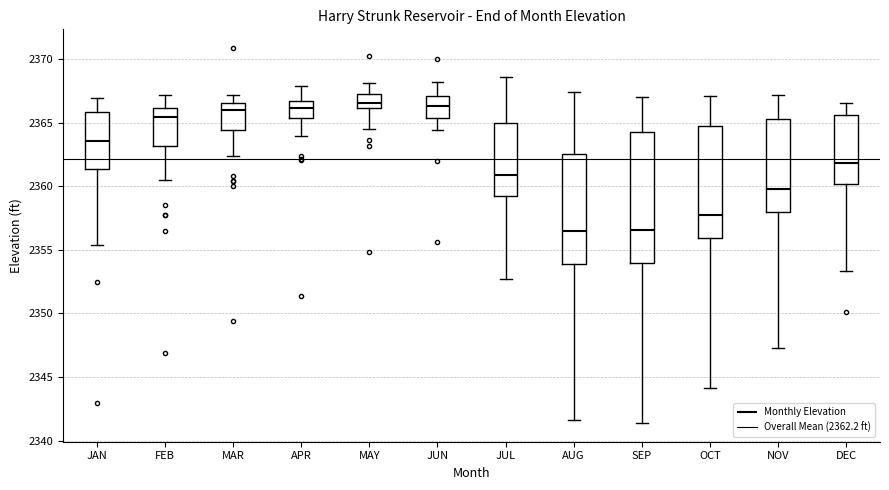

Reading left to right, read every box against the y-axis: the position of its median line, the range the box covers, and the ends of its whiskers. The values are not printed on the chart, so give them approximately, as read against the axis.

JAN: median 2363.5, box 2361.5 to 2366.0, whiskers 2355.5 to 2367.0
FEB: median 2365.5, box 2363.0 to 2366.0, whiskers 2360.5 to 2367.0
MAR: median 2366.0, box 2364.5 to 2366.5, whiskers 2362.5 to 2367.0
APR: median 2366.0, box 2365.5 to 2366.5, whiskers 2364.0 to 2368.0
MAY: median 2366.5, box 2366.0 to 2367.0, whiskers 2364.5 to 2368.0
JUN: median 2366.5, box 2365.5 to 2367.0, whiskers 2364.5 to 2368.0
JUL: median 2361.0, box 2359.0 to 2365.0, whiskers 2352.5 to 2368.5
AUG: median 2356.5, box 2354.0 to 2362.5, whiskers 2341.5 to 2367.5
SEP: median 2356.5, box 2354.0 to 2364.5, whiskers 2341.5 to 2367.0
OCT: median 2357.5, box 2356.0 to 2364.5, whiskers 2344.0 to 2367.0
NOV: median 2360.0, box 2358.0 to 2365.5, whiskers 2347.5 to 2367.0
DEC: median 2362.0, box 2360.0 to 2365.5, whiskers 2353.5 to 2366.5